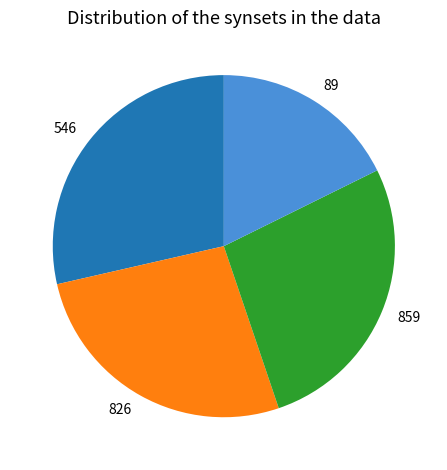

Does 546 represent more than half of the total?

No